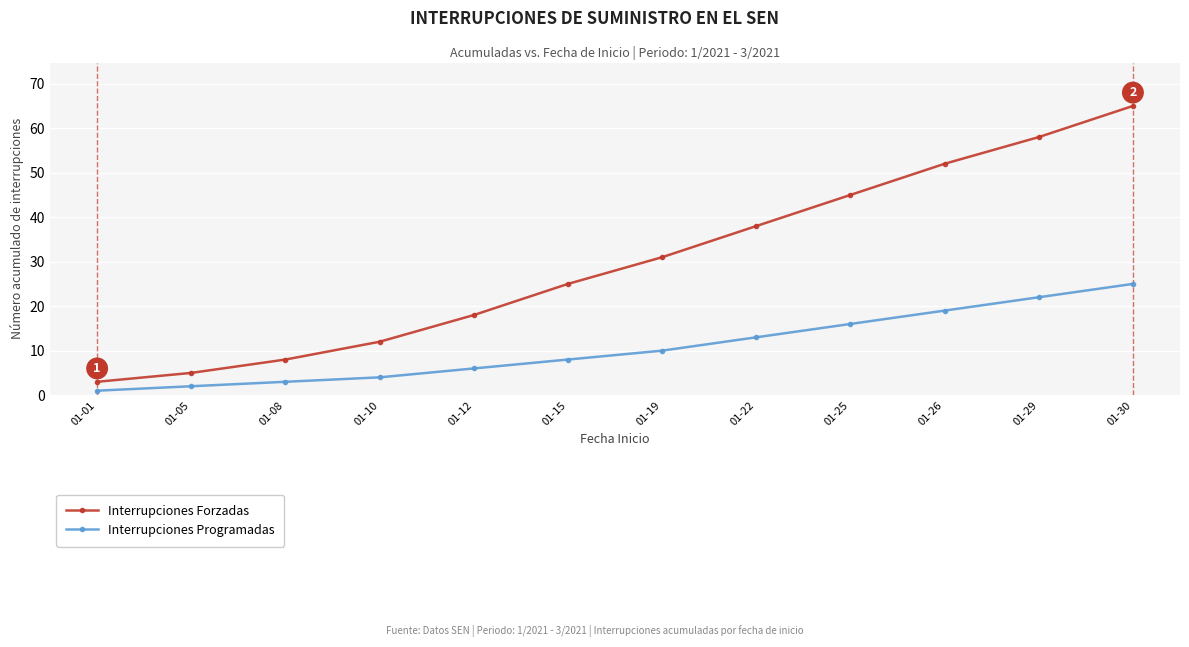

The value of Interrupciones Programadas at 01-26 is 19. True or false?

True